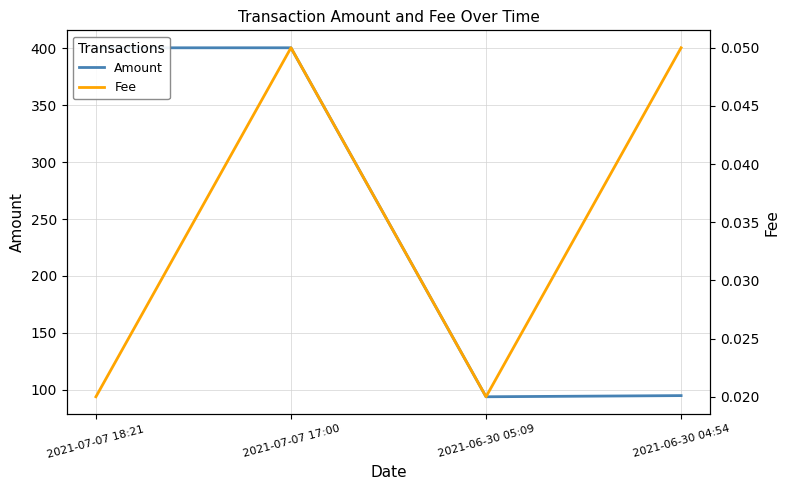

At how many categories does at least one series exceed 34?

4